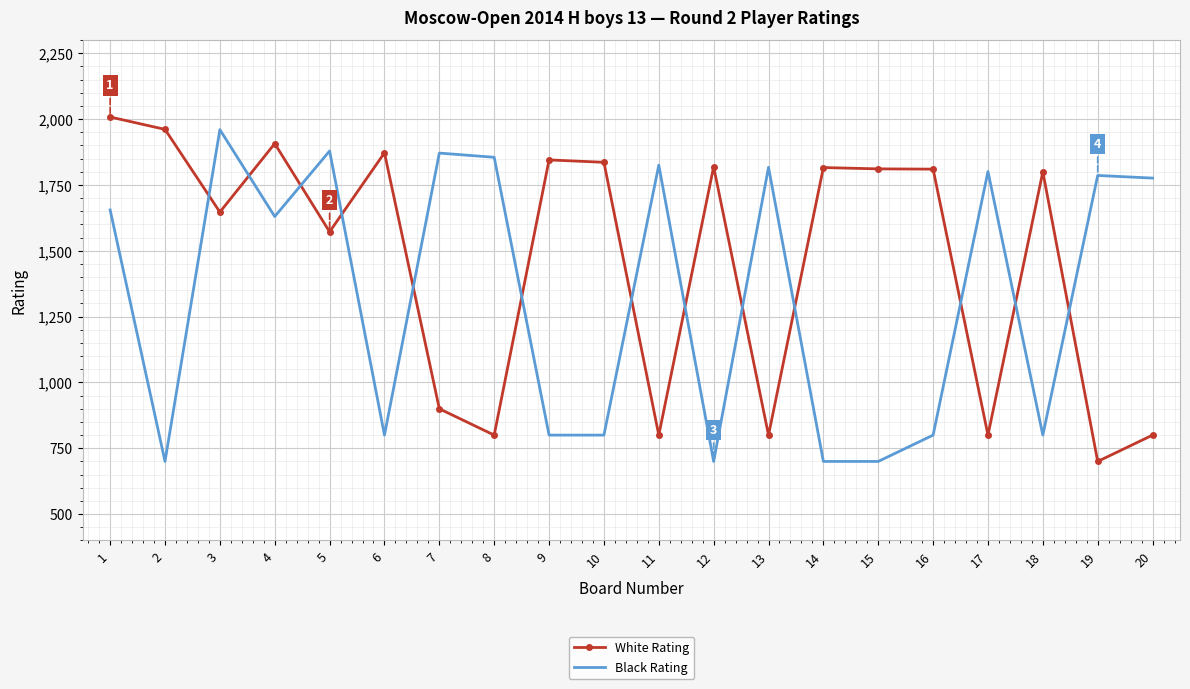

How many intersections are there between Black Rating and White Rating?

13